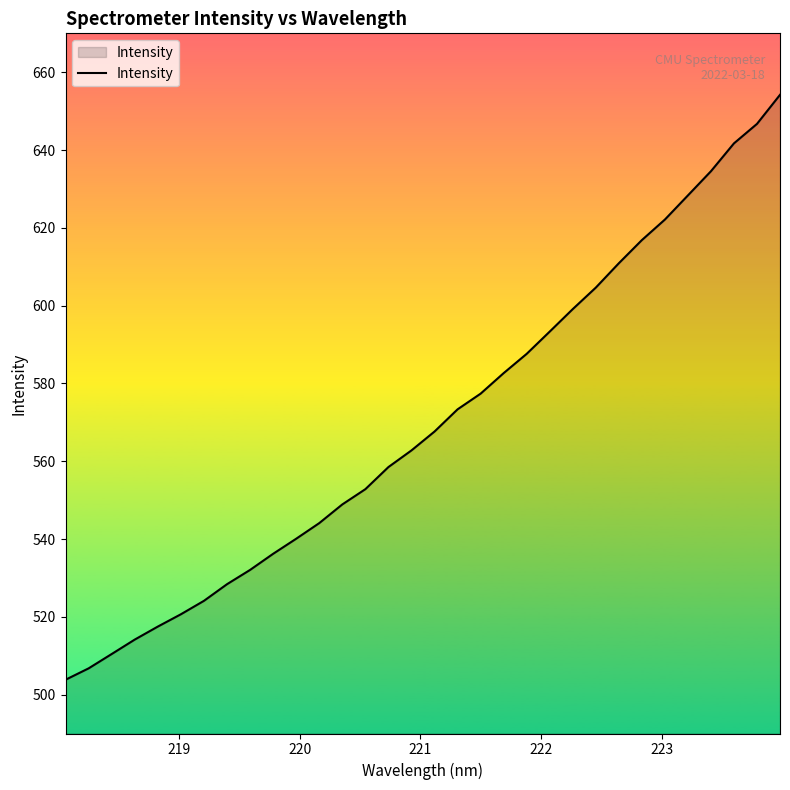

What is the maximum value shown in the chart?

654.2